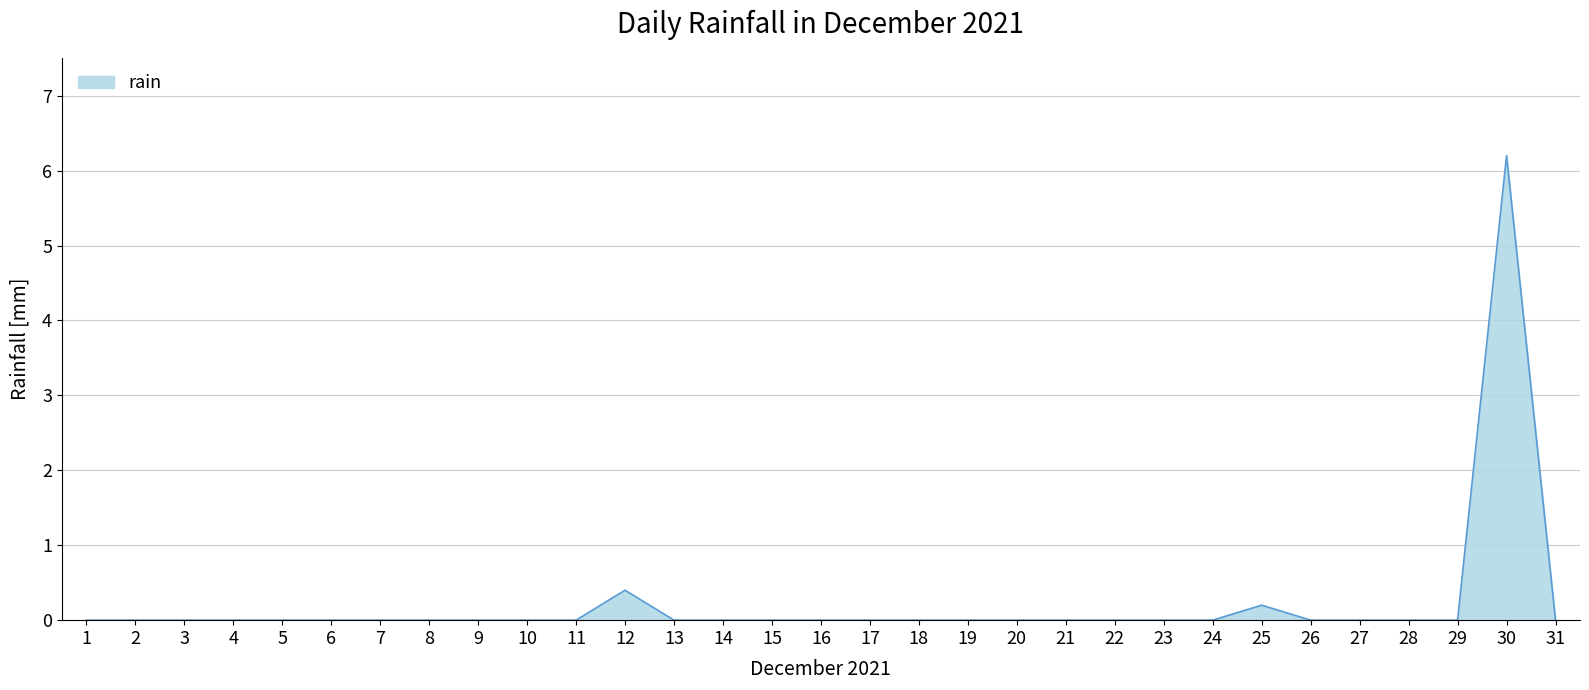

What is the greatest value displayed?

6.2